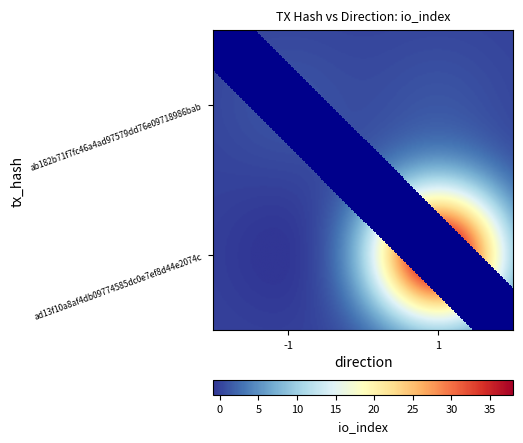

Read the ad13f10a8af4db09774585dc0e7ef8d44e2074c value at 1.

38